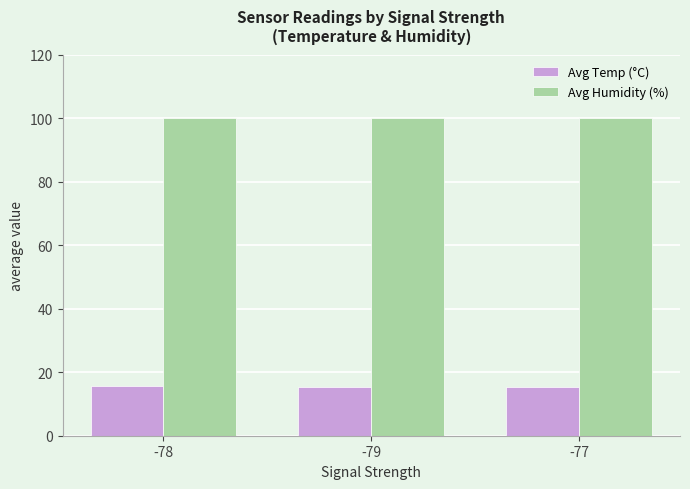

Rank the series by their maximum value, from lowest to highest.

Avg Temp (°C), Avg Humidity (%)